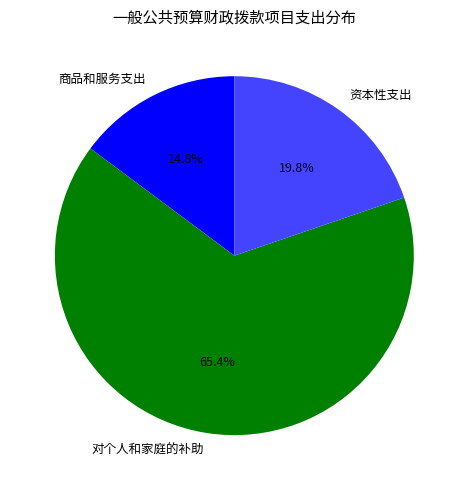

Which category has the smallest portion of the pie?

商品和服务支出